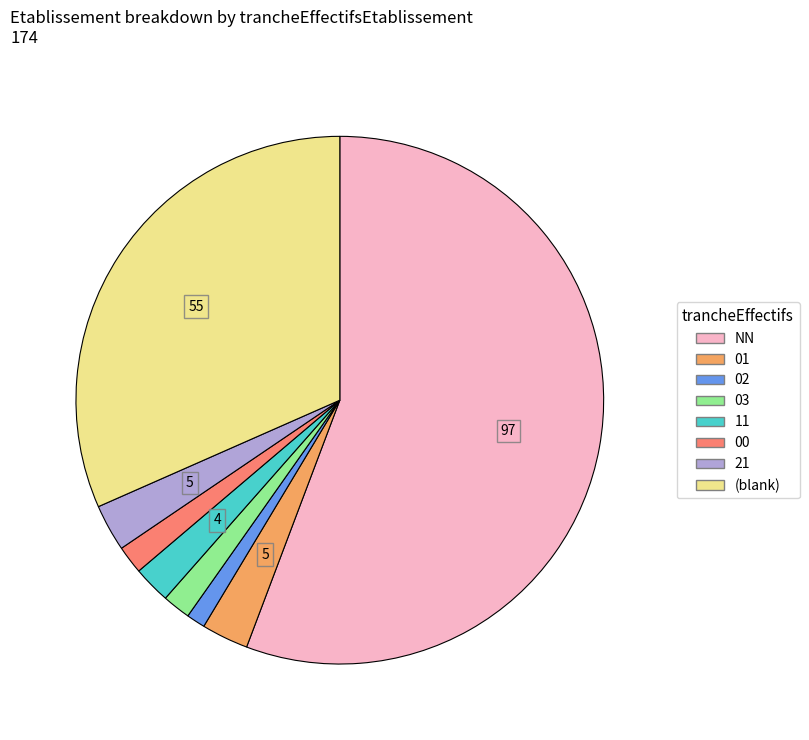

Is there a majority slice in this chart?

Yes